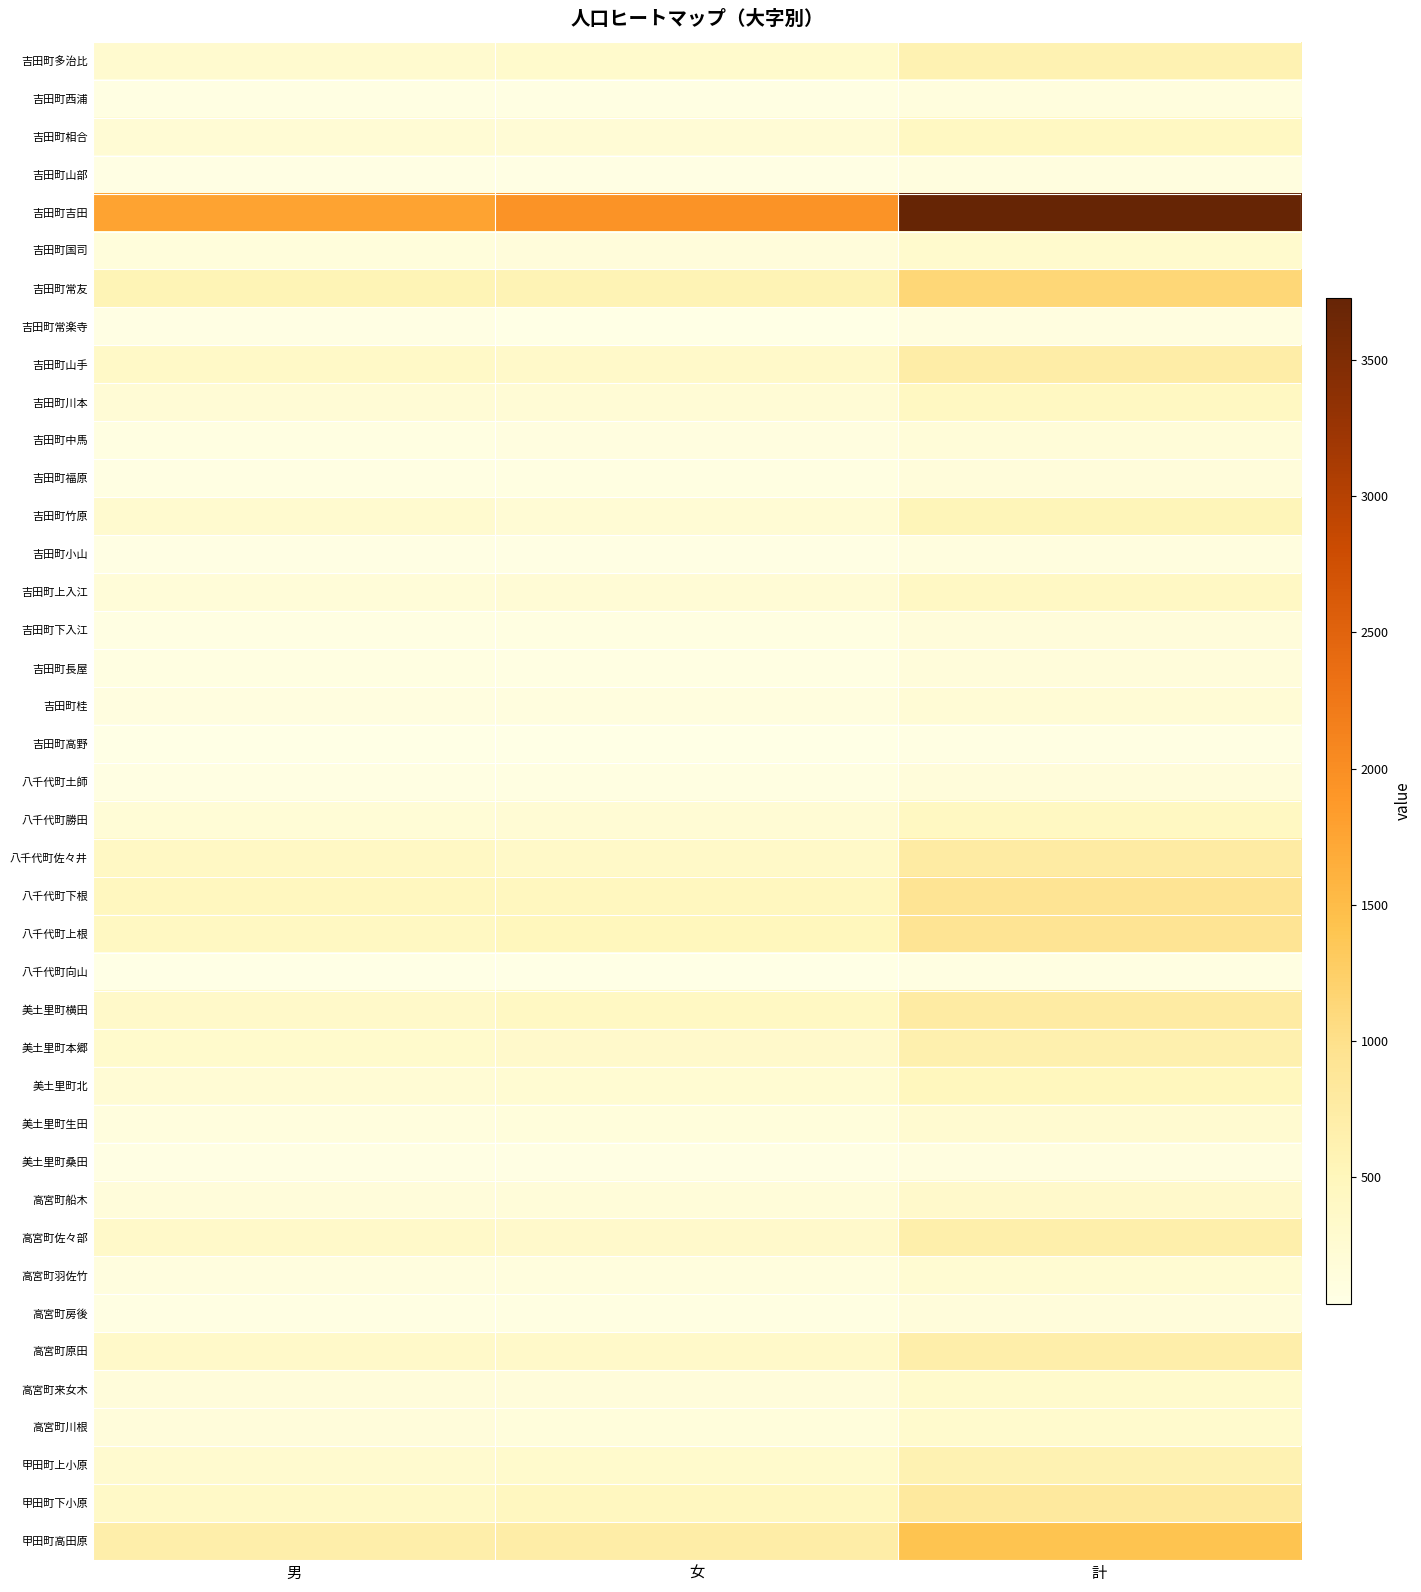

Reading right to left, what are all the values shown in this chart?

吉田町多治比: 計=602	女=316	男=286
吉田町西浦: 計=126	女=63	男=63
吉田町相合: 計=438	女=212	男=226
吉田町山部: 計=109	女=60	男=49
吉田町吉田: 計=3729	女=1953	男=1776
吉田町国司: 計=301	女=156	男=145
吉田町常友: 計=1141	女=575	男=566
吉田町常楽寺: 計=104	女=48	男=56
吉田町山手: 計=714	女=338	男=376
吉田町川本: 計=436	女=216	男=220
吉田町中馬: 計=188	女=99	男=89
吉田町福原: 計=160	女=84	男=76
吉田町竹原: 計=526	女=234	男=292
吉田町小山: 計=117	女=61	男=56
吉田町上入江: 計=395	女=209	男=186
吉田町下入江: 計=159	女=83	男=76
吉田町長屋: 計=163	女=75	男=88
吉田町桂: 計=214	女=117	男=97
吉田町高野: 計=74	女=34	男=40
八千代町土師: 計=156	女=82	男=74
八千代町勝田: 計=433	女=232	男=201
八千代町佐々井: 計=761	女=361	男=400
八千代町下根: 計=919	女=461	男=458
八千代町上根: 計=922	女=489	男=433
八千代町向山: 計=84	女=42	男=42
美土里町横田: 計=766	女=417	男=349
美土里町本郷: 計=651	女=331	男=320
美土里町北: 計=474	女=242	男=232
美土里町生田: 計=270	女=142	男=128
美土里町桑田: 計=103	女=54	男=49
高宮町船木: 計=333	女=173	男=160
高宮町佐々部: 計=672	女=331	男=341
高宮町羽佐竹: 計=242	女=122	男=120
高宮町房後: 計=152	女=80	男=72
高宮町原田: 計=686	女=348	男=338
高宮町来女木: 計=316	女=155	男=161
高宮町川根: 計=303	女=146	男=157
甲田町上小原: 計=608	女=319	男=289
甲田町下小原: 計=815	女=440	男=375
甲田町高田原: 計=1413	女=716	男=697